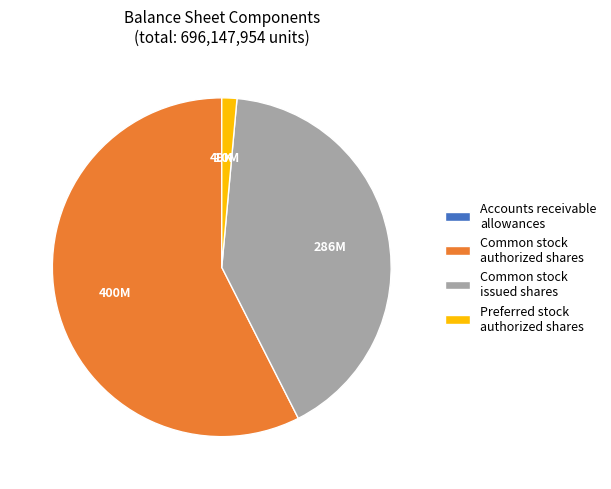

Is the sum of Common stock authorized shares and Common stock issued shares greater than half?

Yes